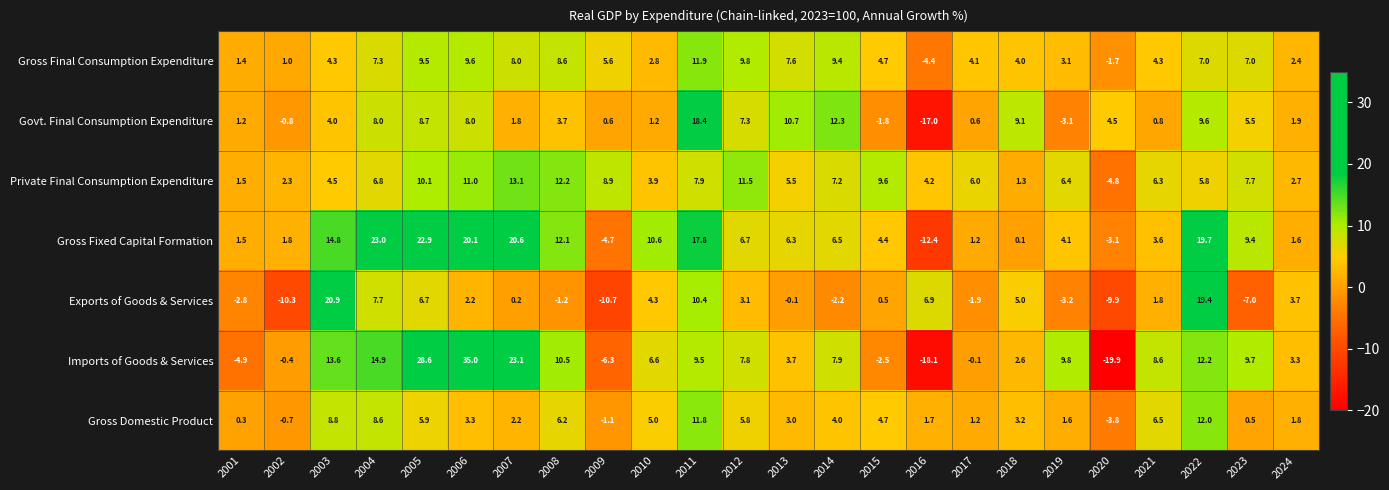

The value of Private Final Consumption Expenditure at 2018 is 0.9. True or false?

False